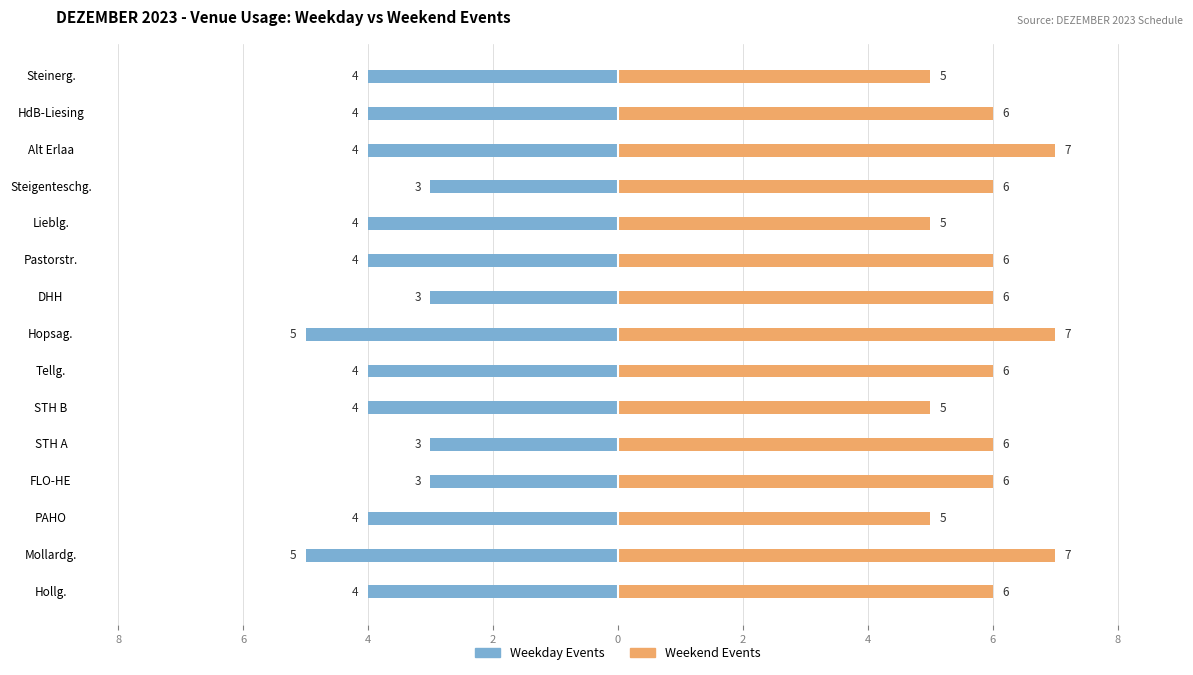

What is the sum of all Weekend Events values?

89